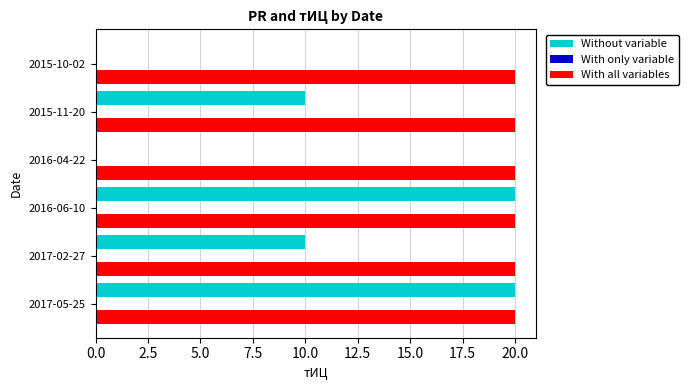

The value of Without variable at 2015-11-20 is 10. True or false?

True